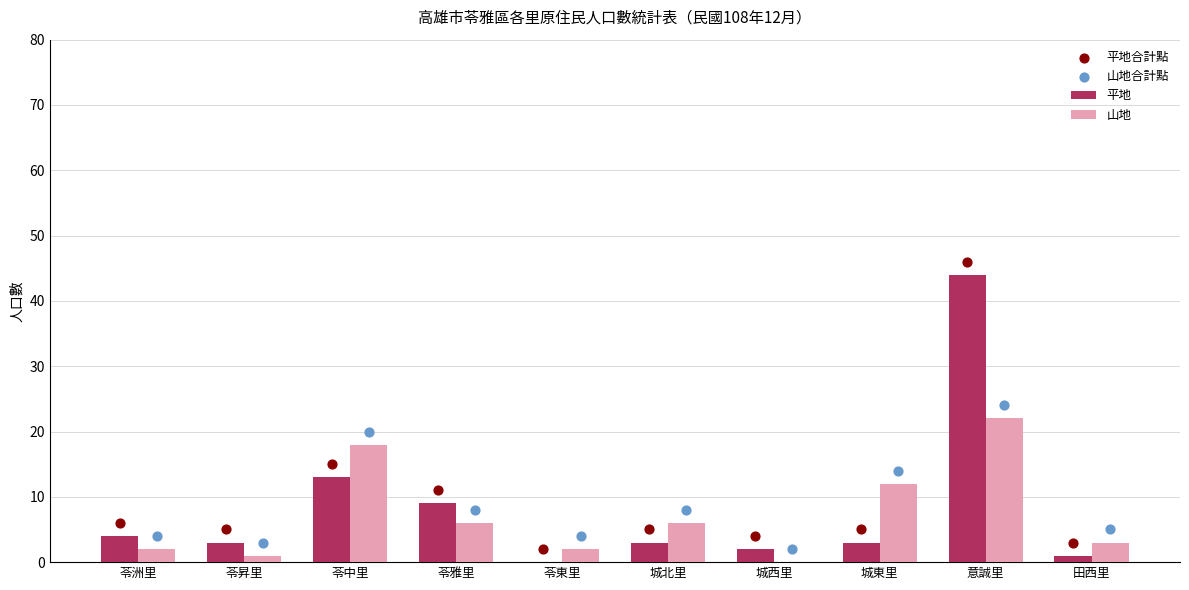

Which series has the largest Y range (max minus min)?

平地